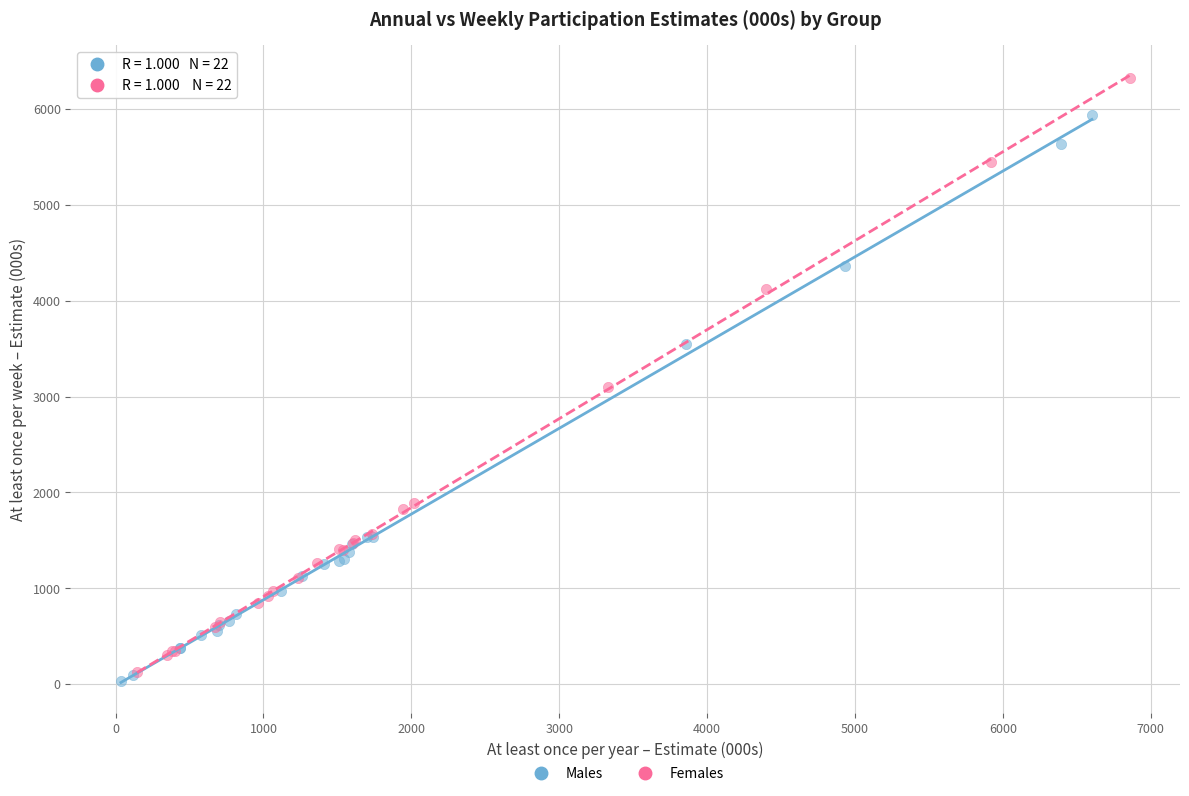

Which series has the widest spread of Y values?

Females